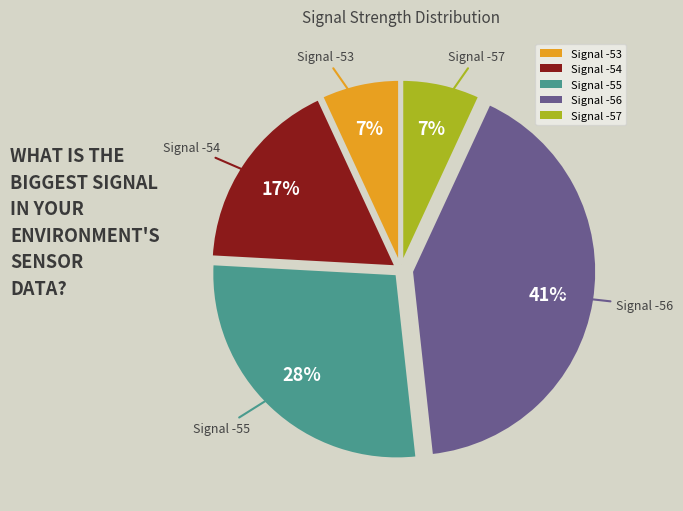

How many segments does this pie chart have?

5